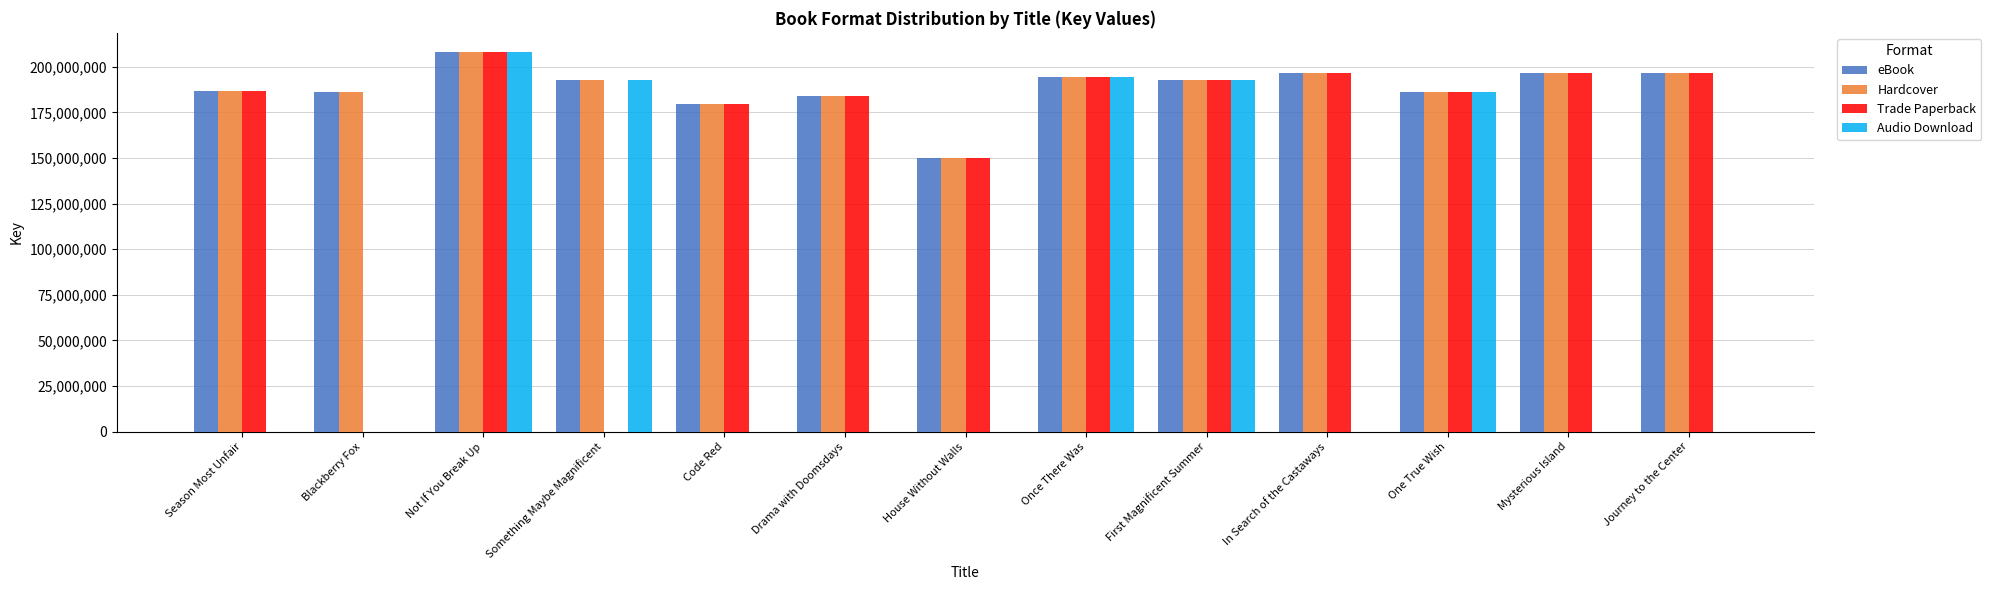

Is it true that Hardcover equals 196617933 at Journey to the Center?

True